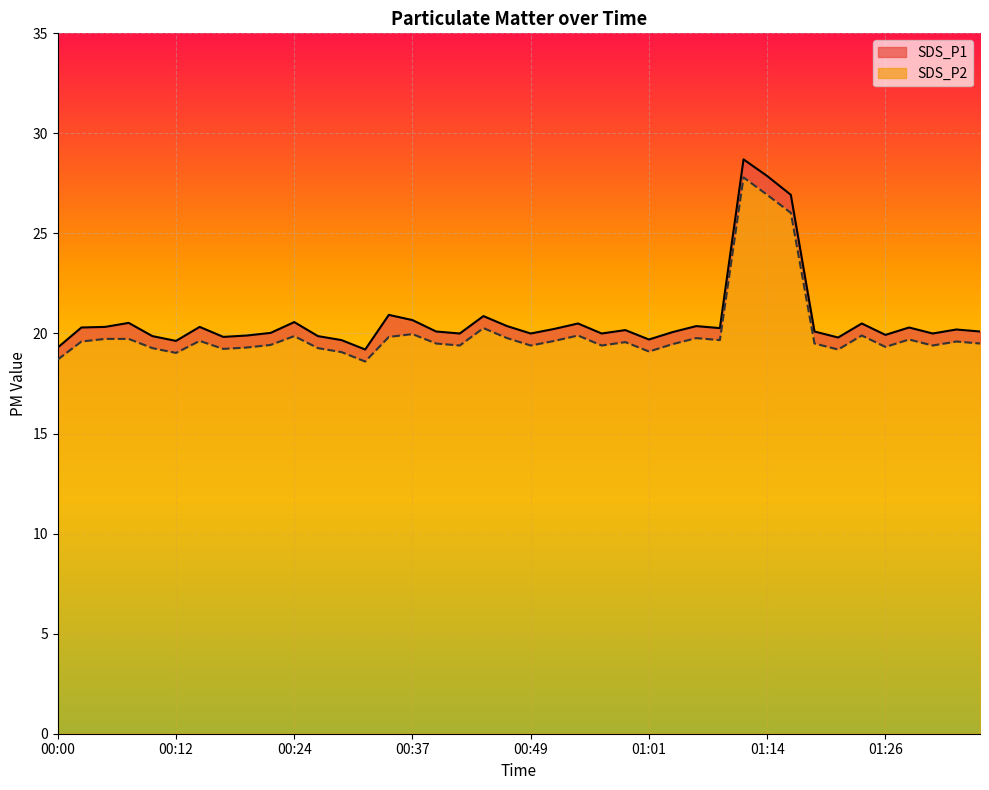

How many series are shown in this chart?

2